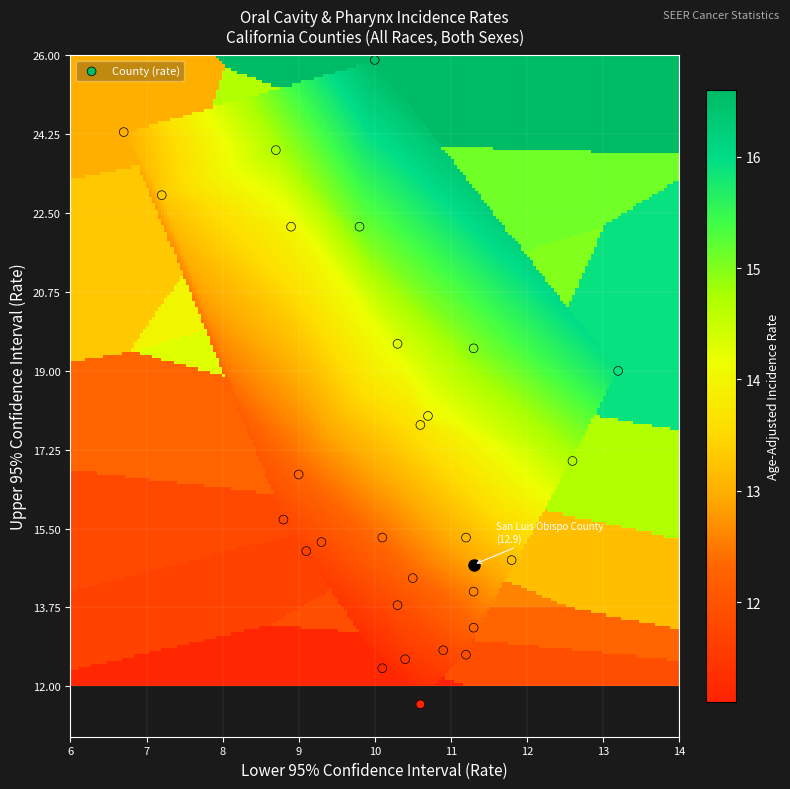

What is the range of X values (max minus min)?

6.5